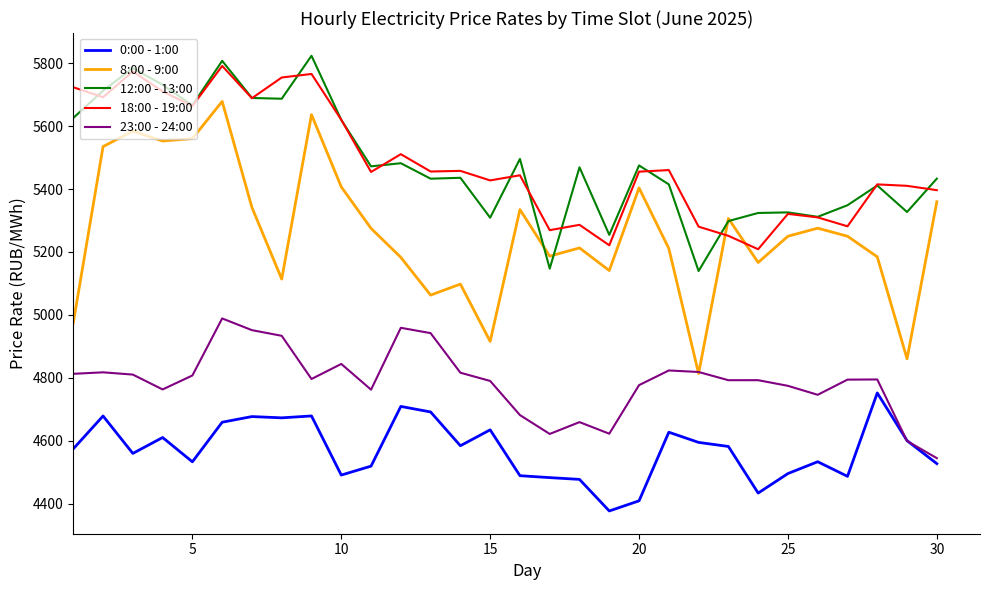

True or false: 23:00 - 24:00 and 12:00 - 13:00 cross at least once.

False